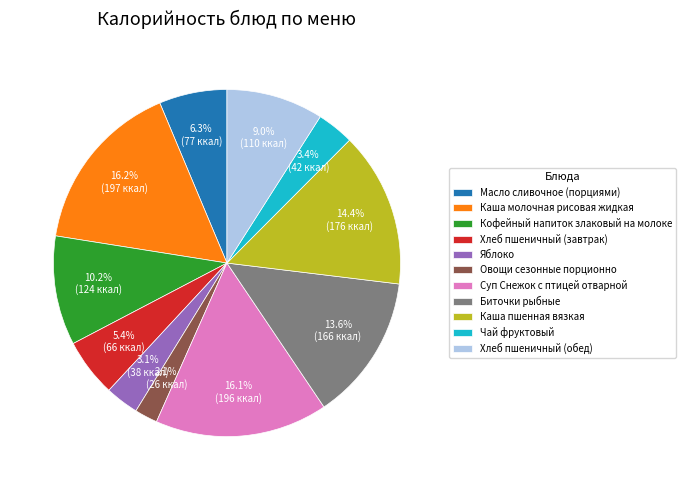

To the nearest percent, what portion does Каша молочная рисовая жидкая represent?

16%